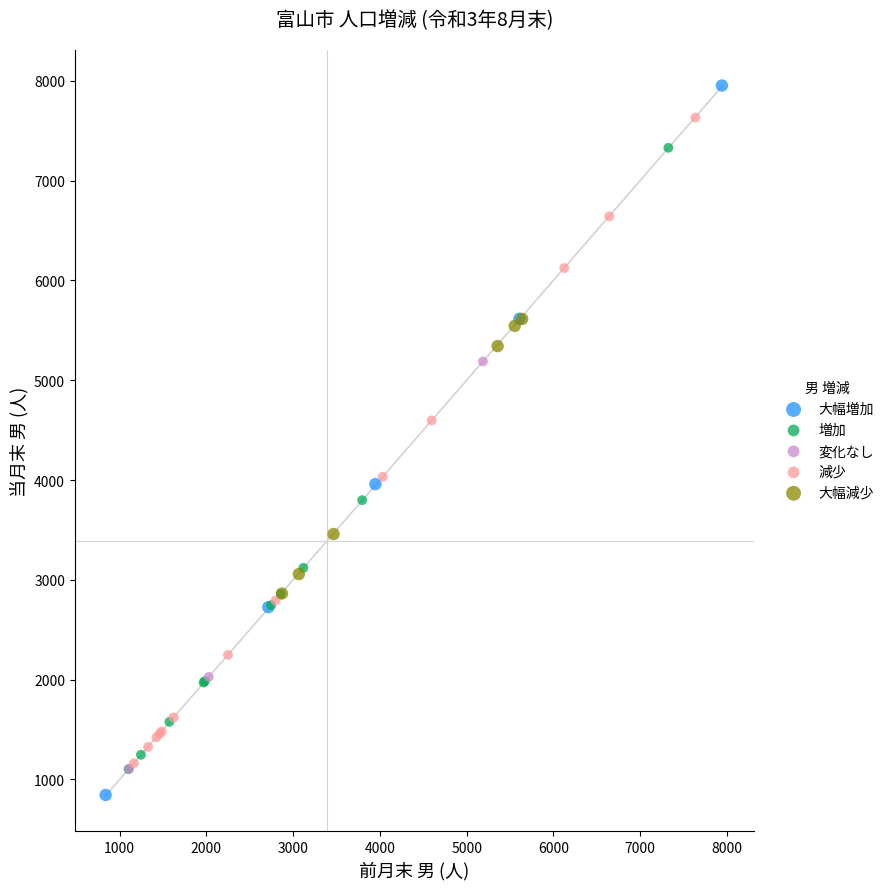

Which series contains the lowest Y value?

大幅増加